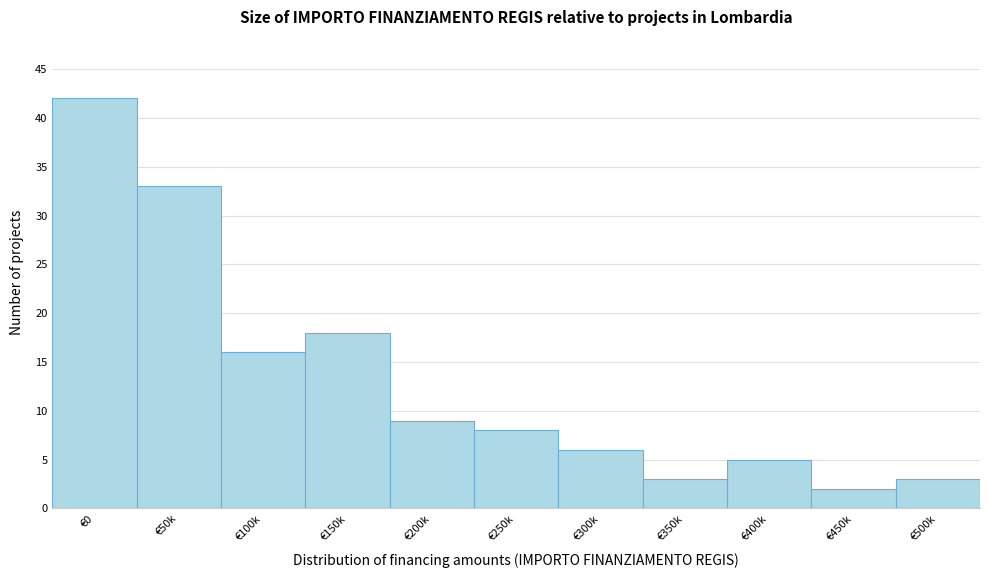

Reading left to right, list all the values displayed in this chart.

€0=42	€50k=33	€100k=16	€150k=18	€200k=9	€250k=8	€300k=6	€350k=3	€400k=5	€450k=2	€500k=3